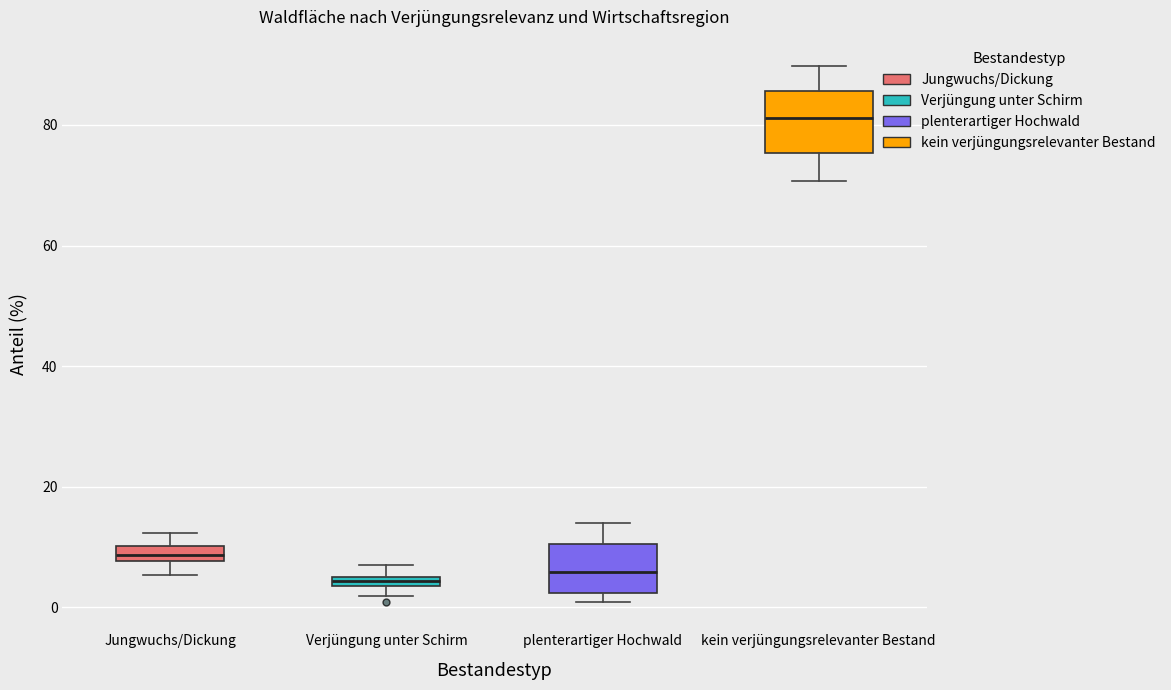

Which box is the tallest, from its lower edge to its upper edge?

kein verjüngungsrelevanter Bestand